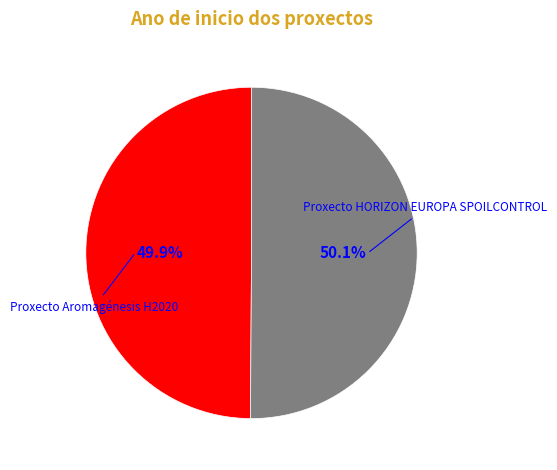

To the nearest percent, what is the average slice percentage?

50%